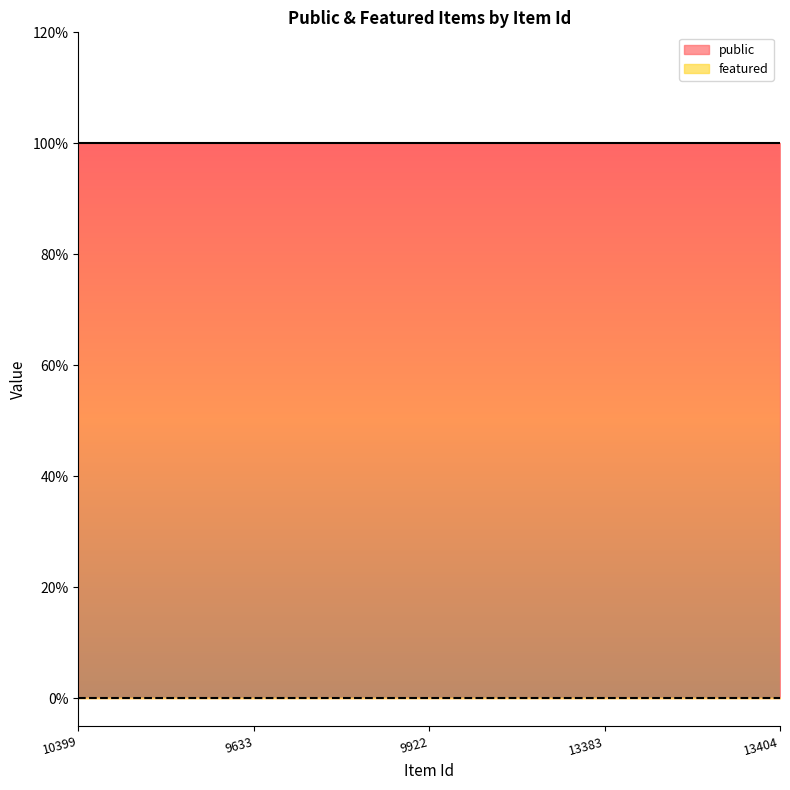

At how many categories does at least one series exceed 0?

5